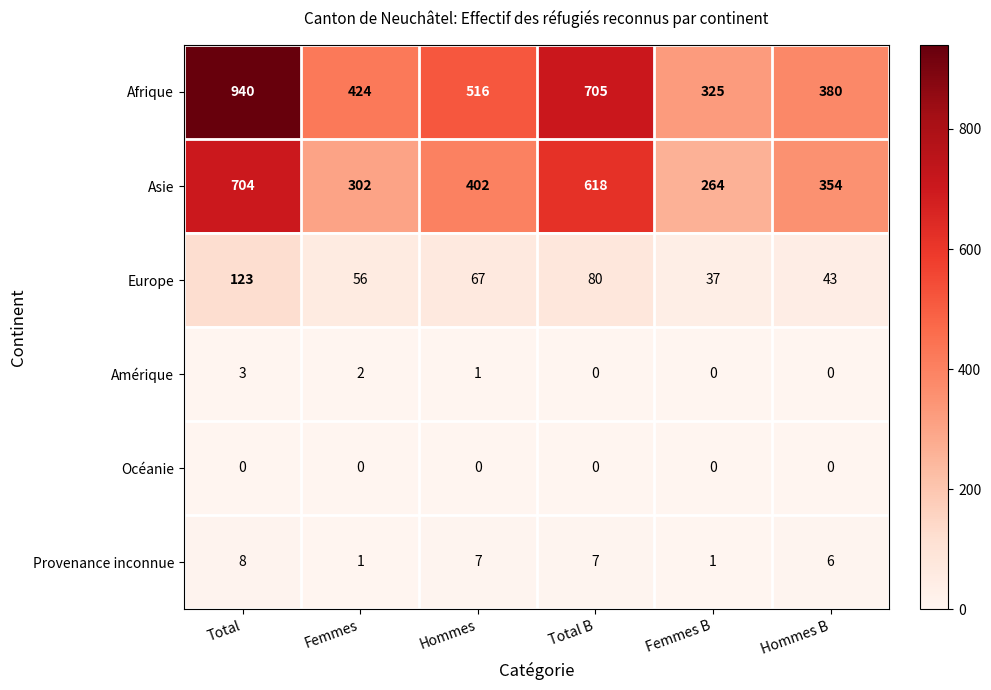

At Total, list the series in order from smallest to largest.

Océanie, Amérique, Provenance inconnue, Europe, Asie, Afrique